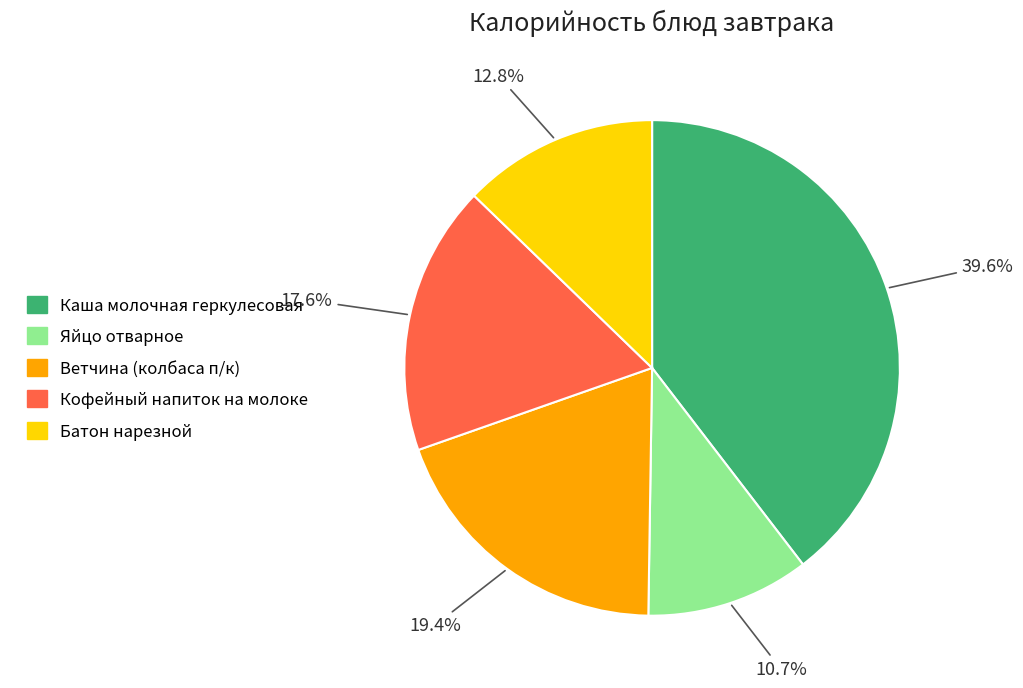

What portion of the pie excludes Кофейный напиток на молоке?

82.4%